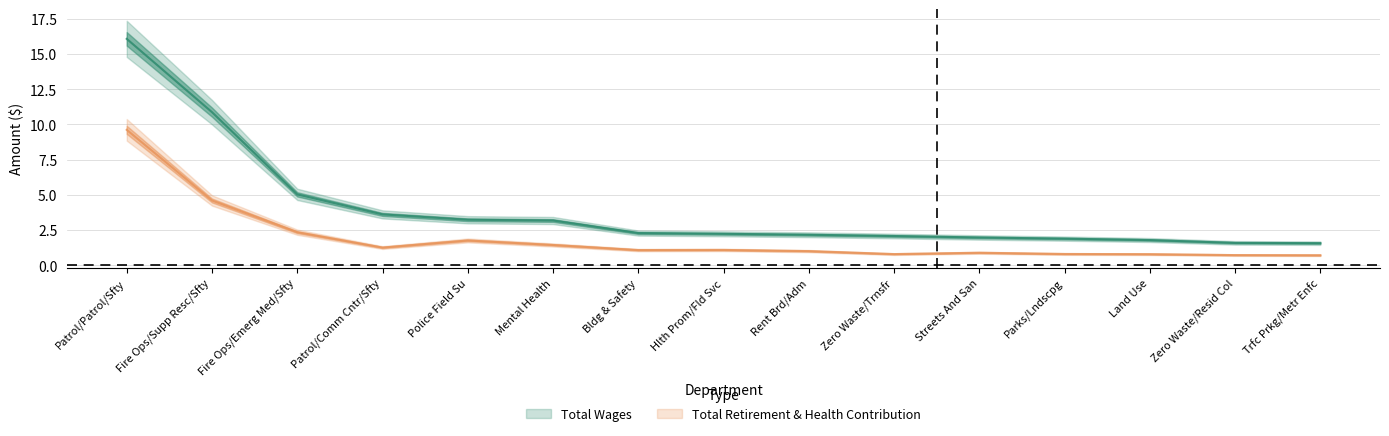

Reading left to right, list all the values displayed in this chart.

Total Wages: Patrol/Patrol/Sfty=16.1	Fire Ops/Supp Resc/Sfty=10.9	Fire Ops/Emerg Med/Sfty=5.0	Patrol/Comm Cntr/Sfty=3.6	Police Field Su=3.2	Mental Health=3.2	Bldg & Safety=2.3	Hlth Prom/Fld Svc=2.2	Rent Brd/Adm=2.2	Zero Waste/Trnsfr=2.1	Streets And San=2.0	Parks/Lndscpg=1.9	Land Use=1.8	Zero Waste/Resid Col=1.6	Trfc Prkg/Metr Enfc=1.6
Total Retirement & Health Contribution: Patrol/Patrol/Sfty=9.6	Fire Ops/Supp Resc/Sfty=4.6	Fire Ops/Emerg Med/Sfty=2.3	Patrol/Comm Cntr/Sfty=1.2	Police Field Su=1.8	Mental Health=1.4	Bldg & Safety=1.1	Hlth Prom/Fld Svc=1.1	Rent Brd/Adm=1.0	Zero Waste/Trnsfr=0.8	Streets And San=0.9	Parks/Lndscpg=0.8	Land Use=0.8	Zero Waste/Resid Col=0.7	Trfc Prkg/Metr Enfc=0.7